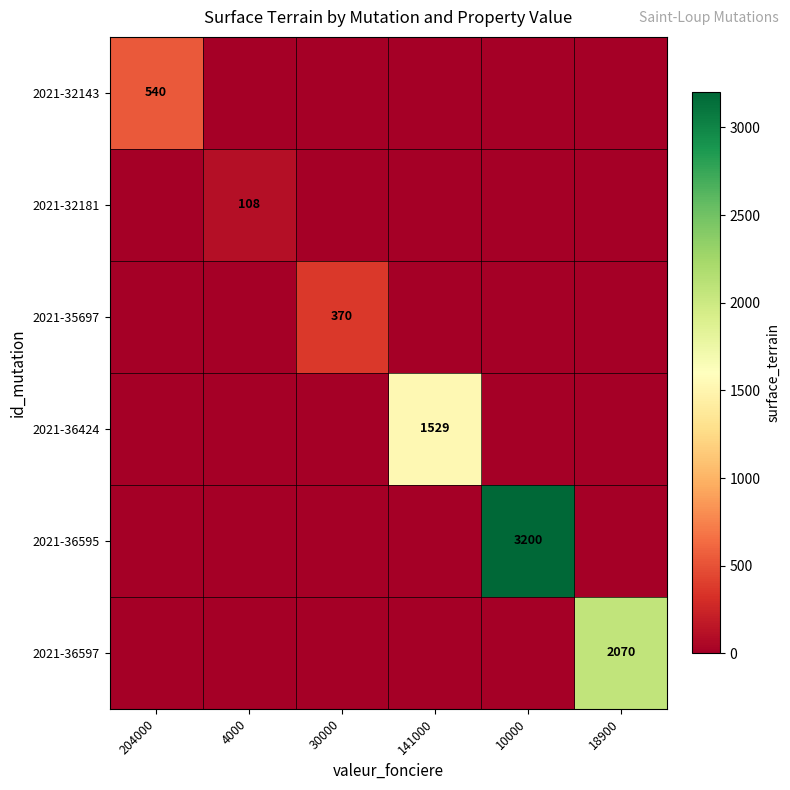

Is it true that 2021-36424 equals 2722 at 141000?

False